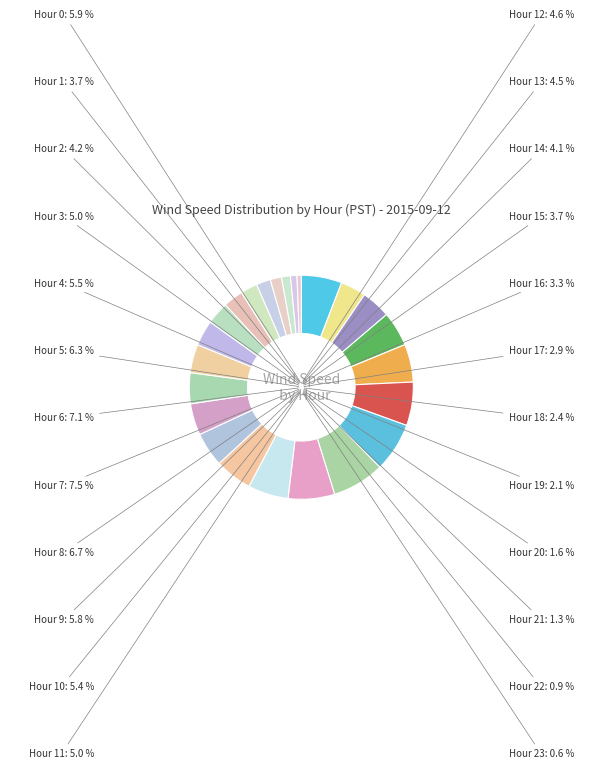

True or false: Hour 8 accounts for 7% of the total.

True